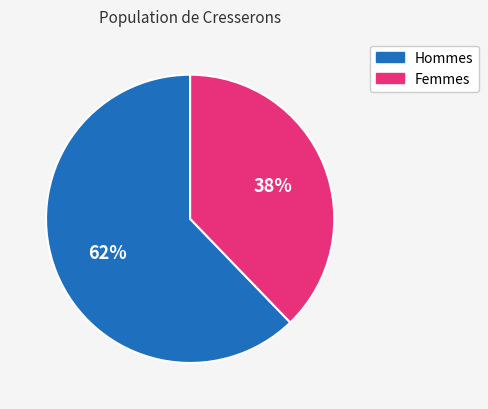

Count the number of slices in the pie.

2